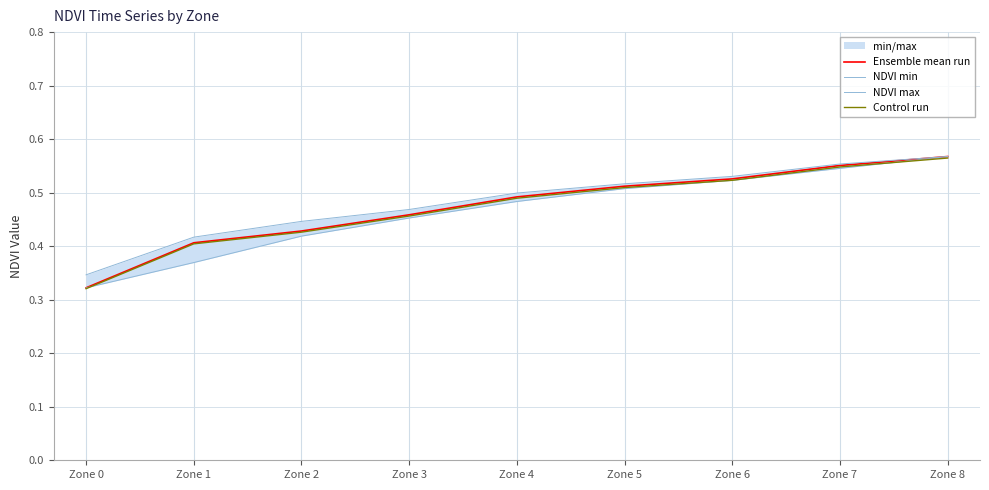

Which category has the highest value across all series?

Zone 8